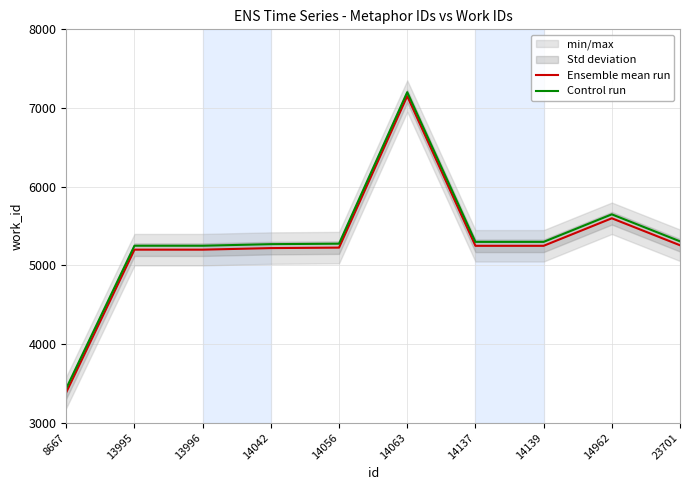

What is the difference between the maximum and minimum values in the Control run series?

3765